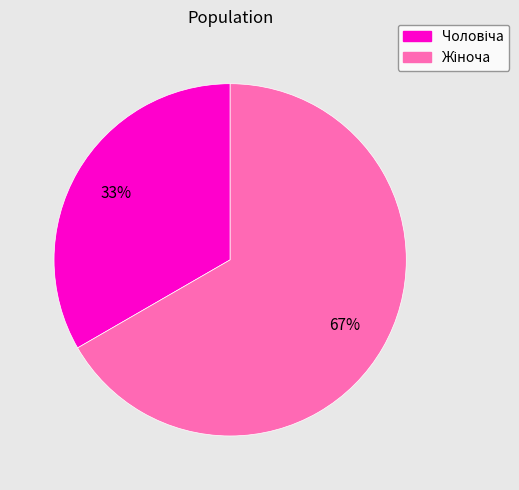

To the nearest percent, what is the average slice percentage?

50%